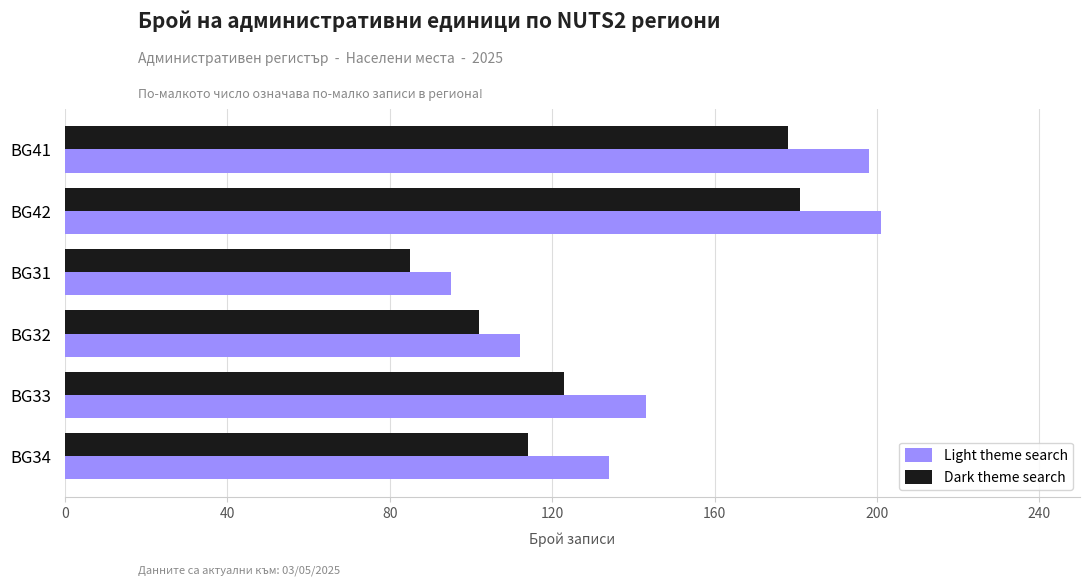

Which series has the widest spread of values?

Light theme search